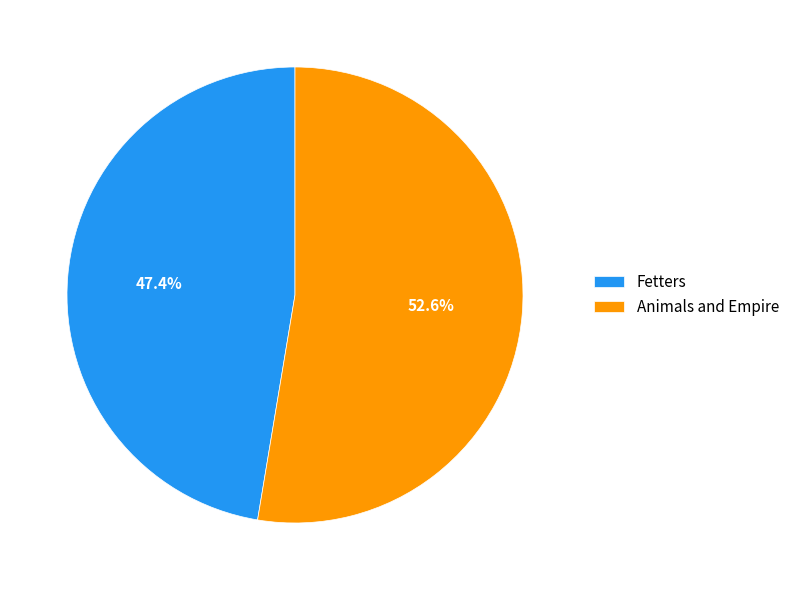

To the nearest percent, what percentage of the pie is Animals and Empire?

53%